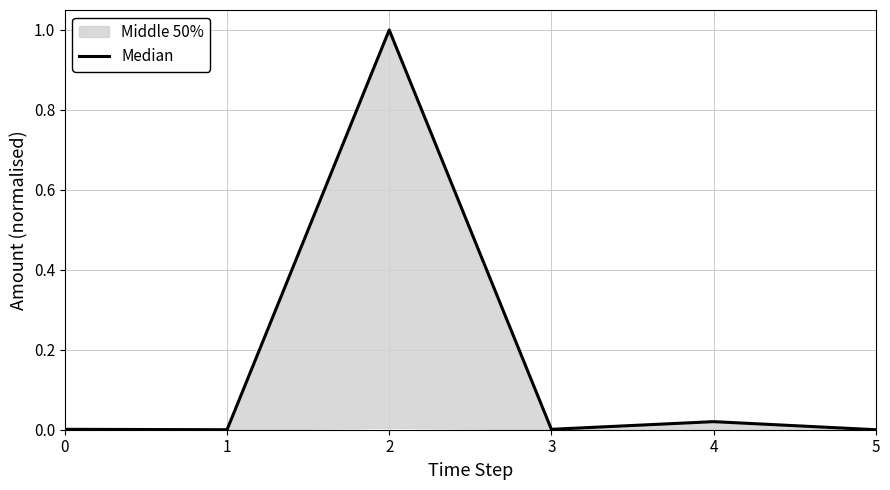

Where is the first local maximum?

2